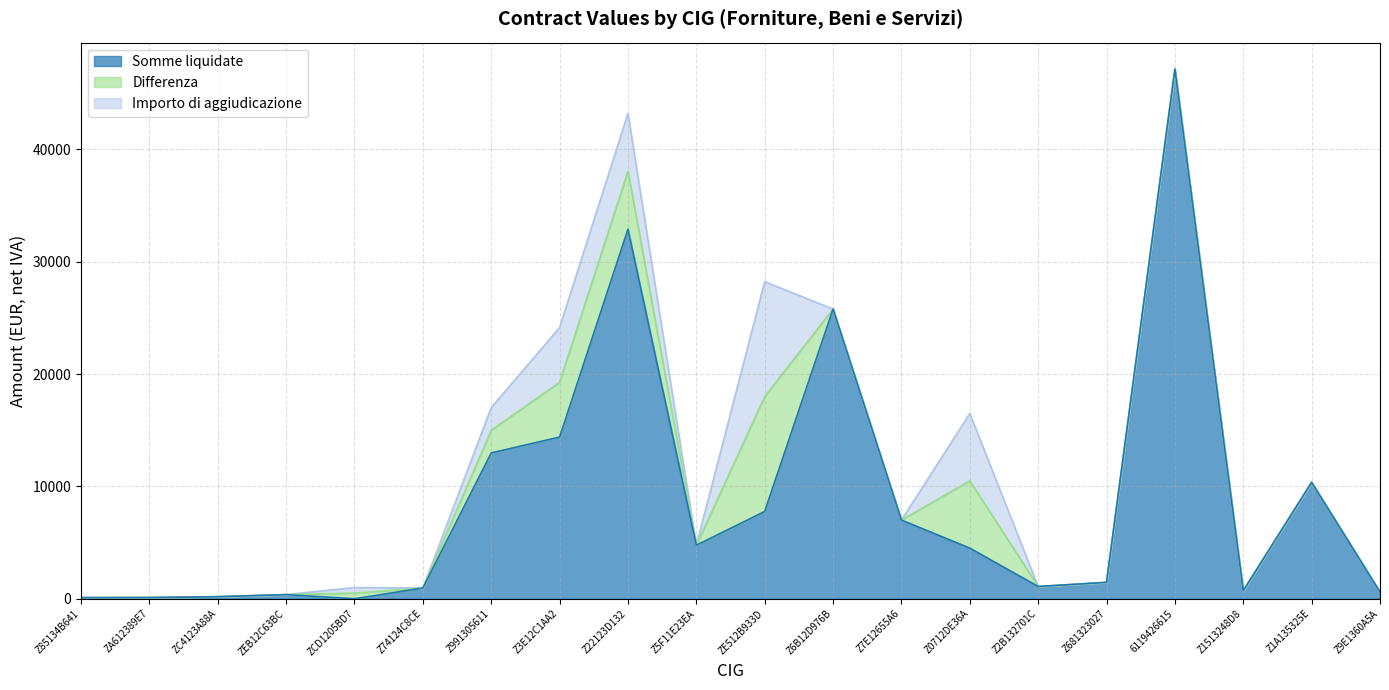

In Importo di aggiudicazione, how many points are higher than both neighbors (excluding endpoints)?

5